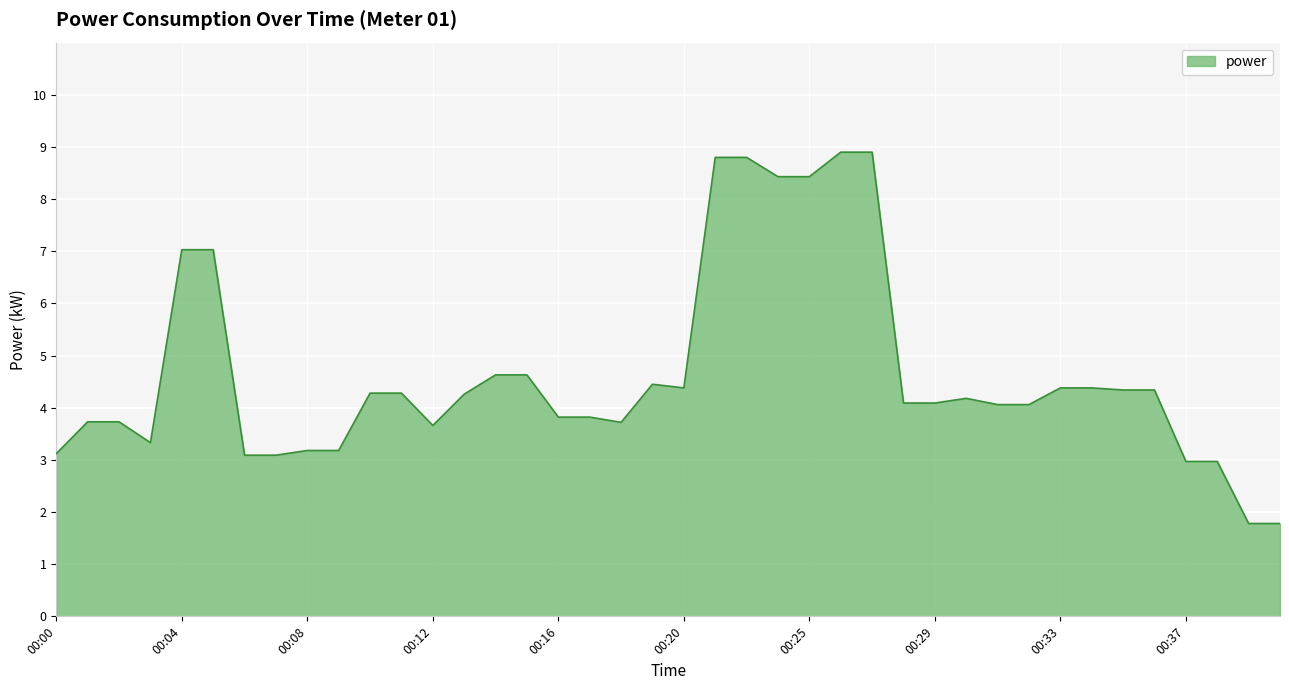

What is the maximum value shown in the chart?

8.9